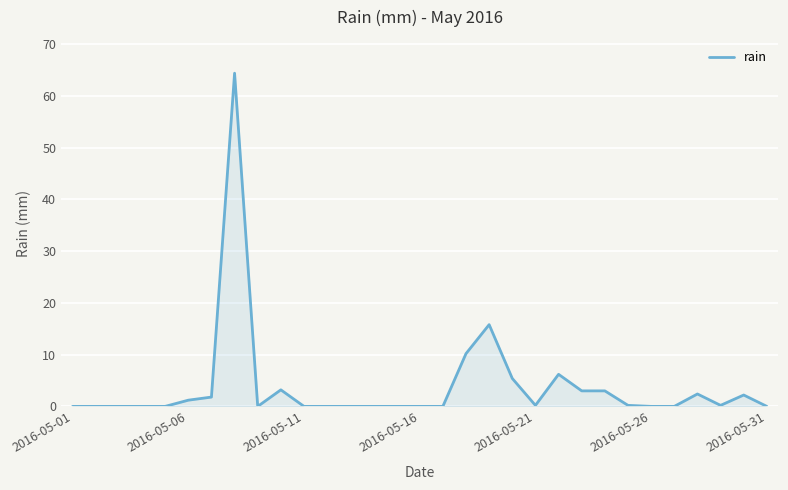

What is the maximum value shown in the chart?

64.4